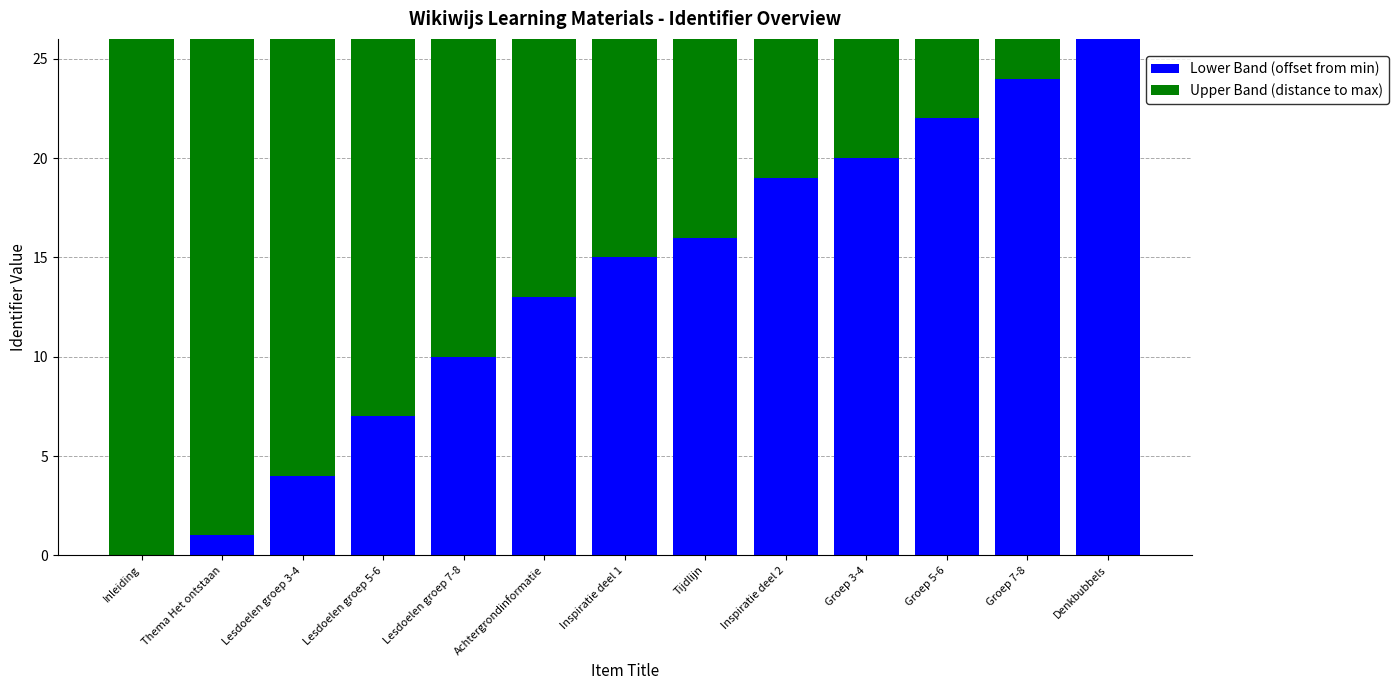

What is the sum of all Lower Band (offset from min) values?

177